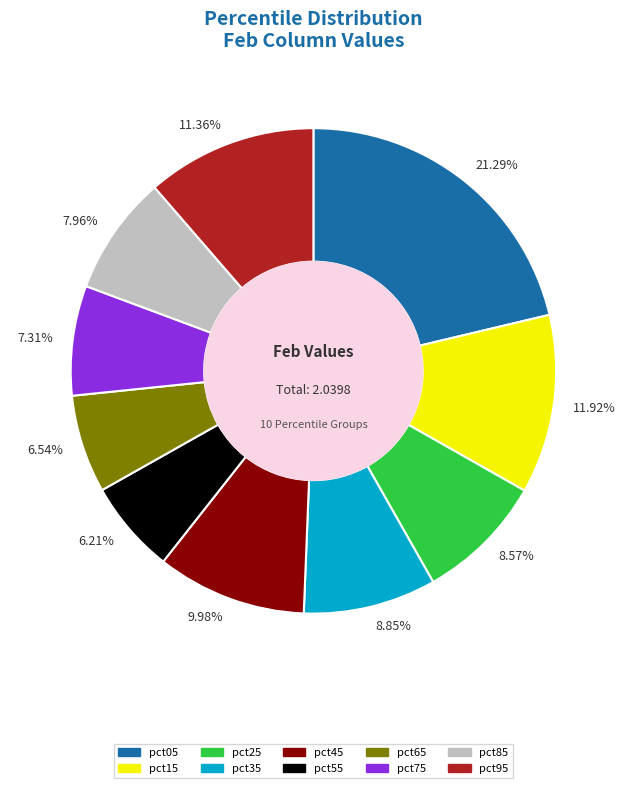

To the nearest percent, what is the combined percentage of pct05 and pct75?

29%